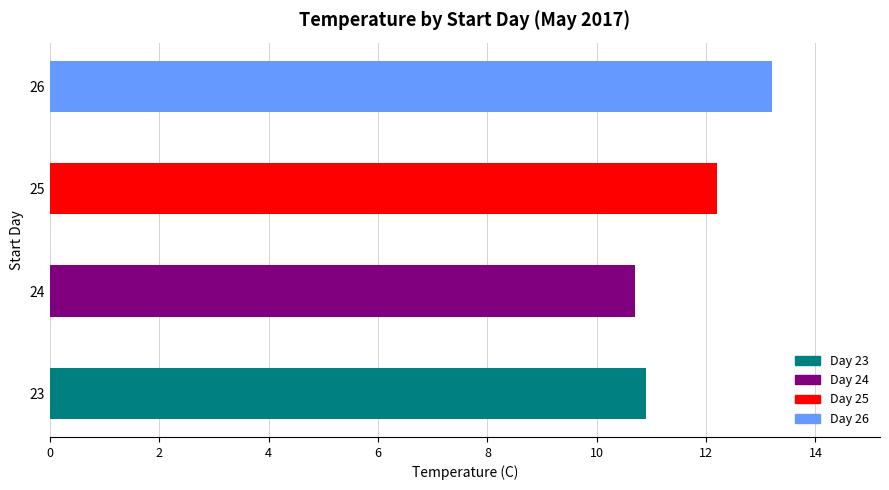

Approximately how many times larger is the value at 26 compared to 24?

1.2